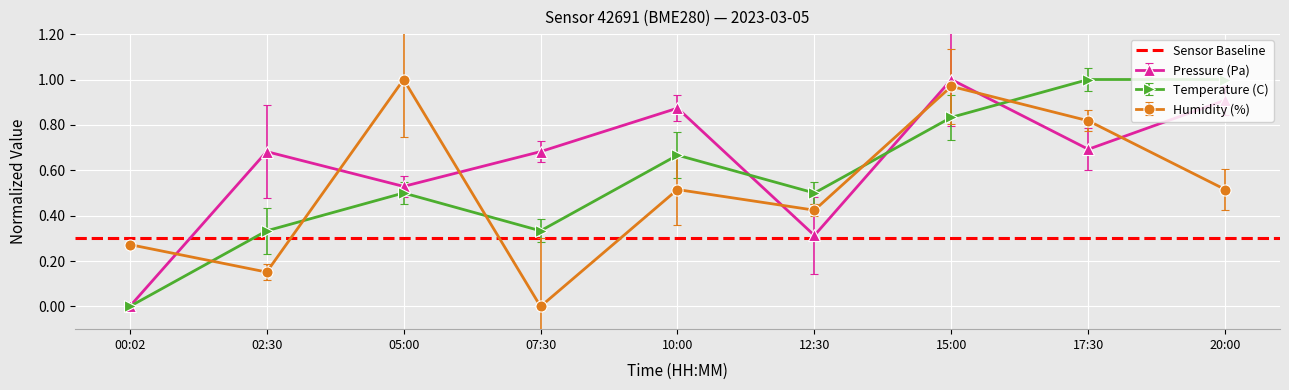

Reading left to right, what are all the values shown in this chart?

Pressure (Pa): 00:02=0.0	02:30=0.7	05:00=0.5	07:30=0.7	10:00=0.9	12:30=0.3	15:00=1.0	17:30=0.7	20:00=0.9
Temperature (C): 00:02=0.0	02:30=0.3	05:00=0.5	07:30=0.3	10:00=0.7	12:30=0.5	15:00=0.8	17:30=1.0	20:00=1.0
Humidity (%): 00:02=0.3	02:30=0.2	05:00=1.0	07:30=0.0	10:00=0.5	12:30=0.4	15:00=1.0	17:30=0.8	20:00=0.5